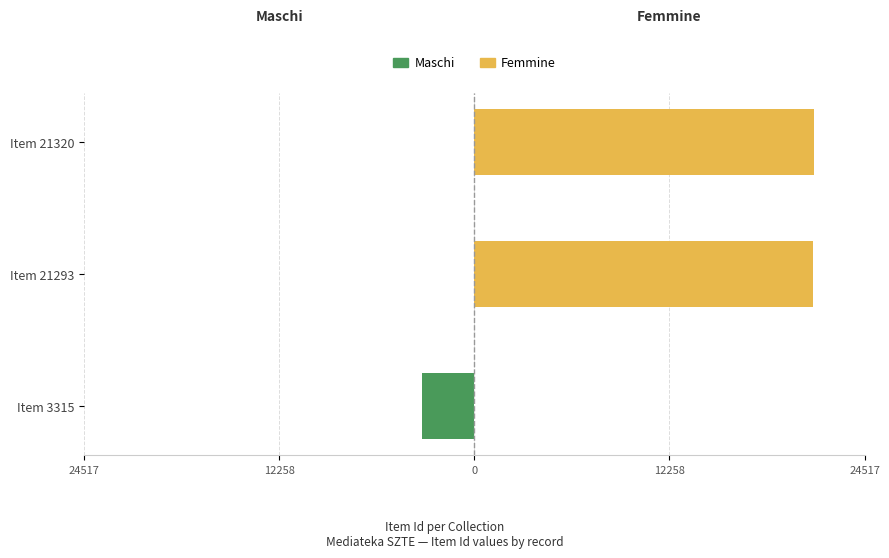

At how many categories does at least one series exceed -607?

3